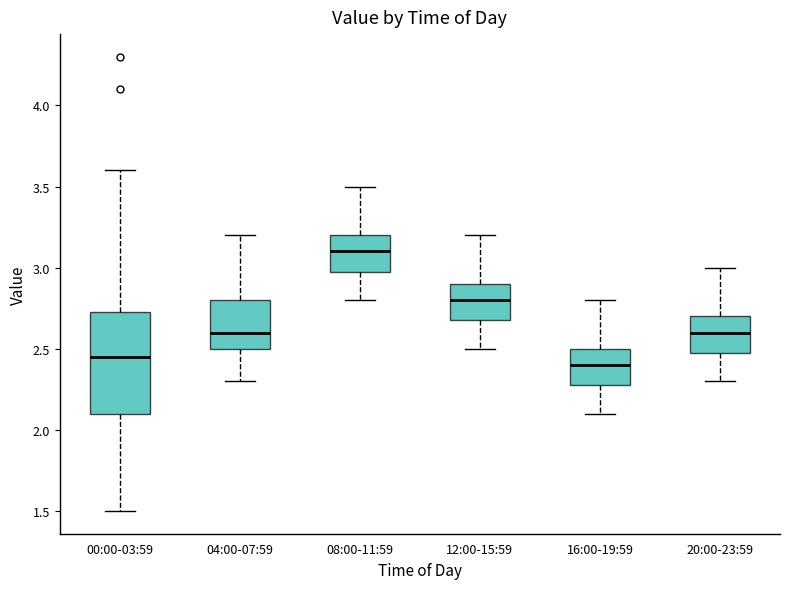

Reading left to right, transcribe this box plot: for each box, give where its median line is, the range the box spans, and where its two whiskers end, as read against the y-axis. The values are not printed on the chart, so give them approximately, as read against the axis.

00:00-03:59: median 2.45, box 2.10 to 2.75, whiskers 1.50 to 3.60
04:00-07:59: median 2.60, box 2.50 to 2.80, whiskers 2.30 to 3.20
08:00-11:59: median 3.10, box 3.00 to 3.20, whiskers 2.80 to 3.50
12:00-15:59: median 2.80, box 2.70 to 2.90, whiskers 2.50 to 3.20
16:00-19:59: median 2.40, box 2.30 to 2.50, whiskers 2.10 to 2.80
20:00-23:59: median 2.60, box 2.50 to 2.70, whiskers 2.30 to 3.00